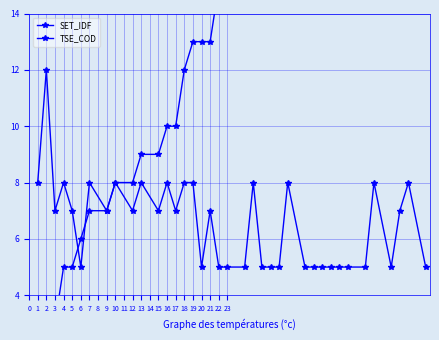

What is the greatest value displayed?

29